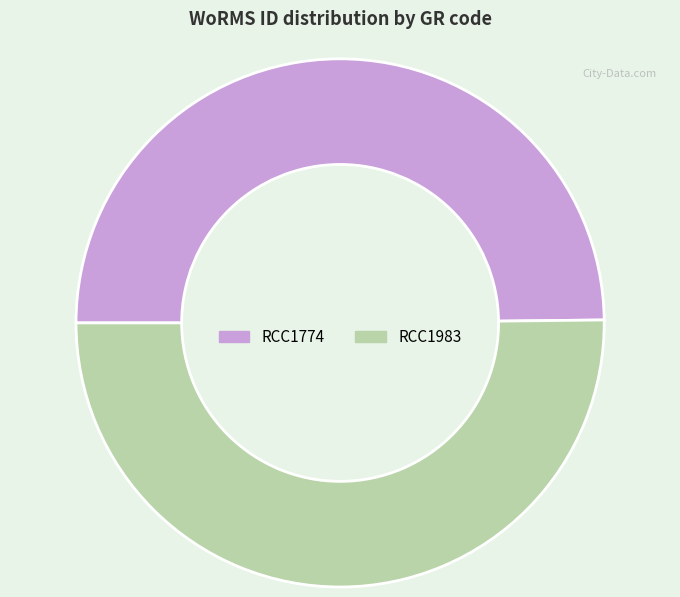

True or false: RCC1774 accounts for 50% of the total.

True